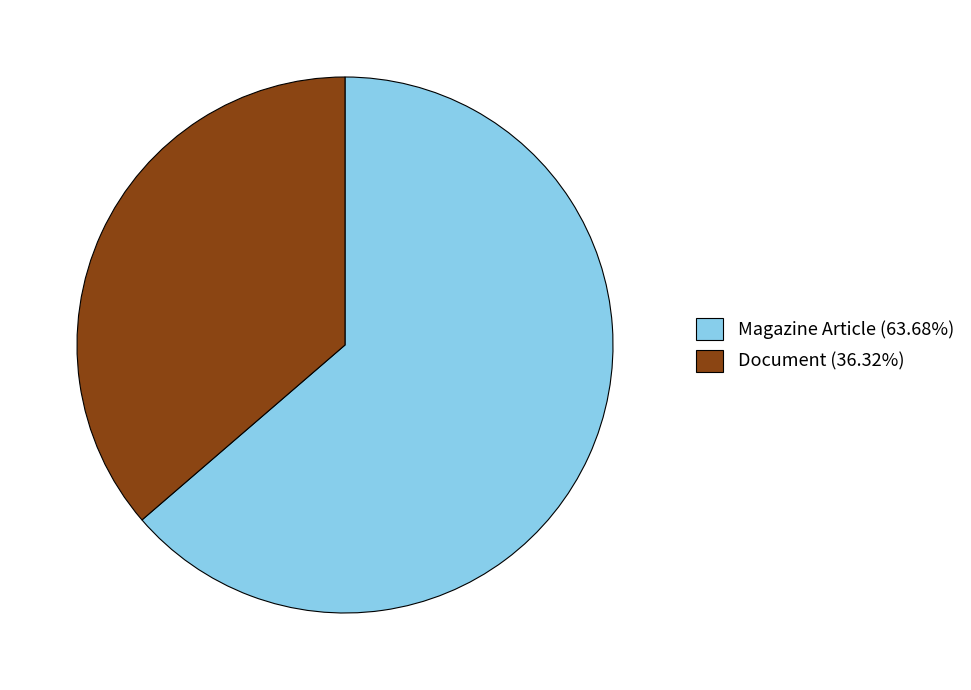

How many segments does this pie chart have?

2